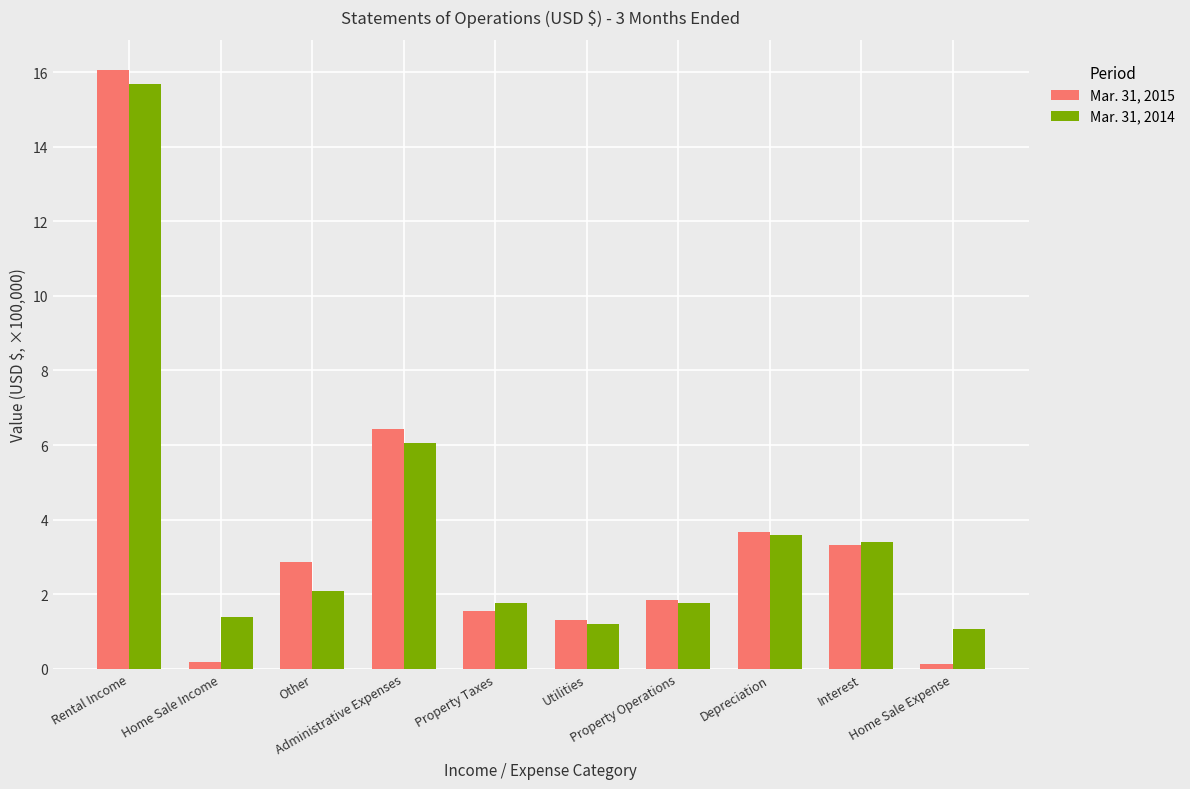

Which series has the largest range (max minus min)?

Mar. 31, 2015